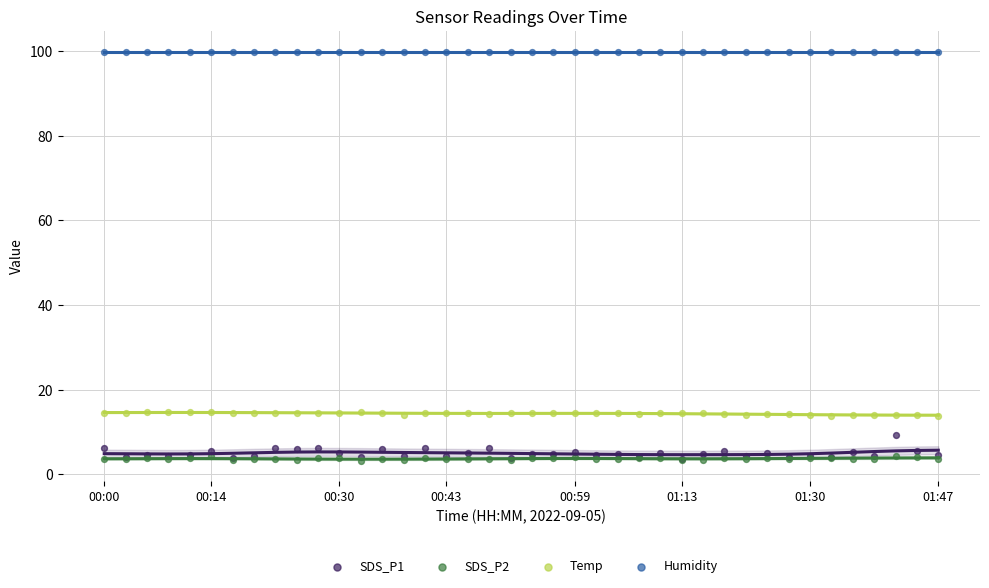

Which series has the widest spread of Y values?

SDS_P1